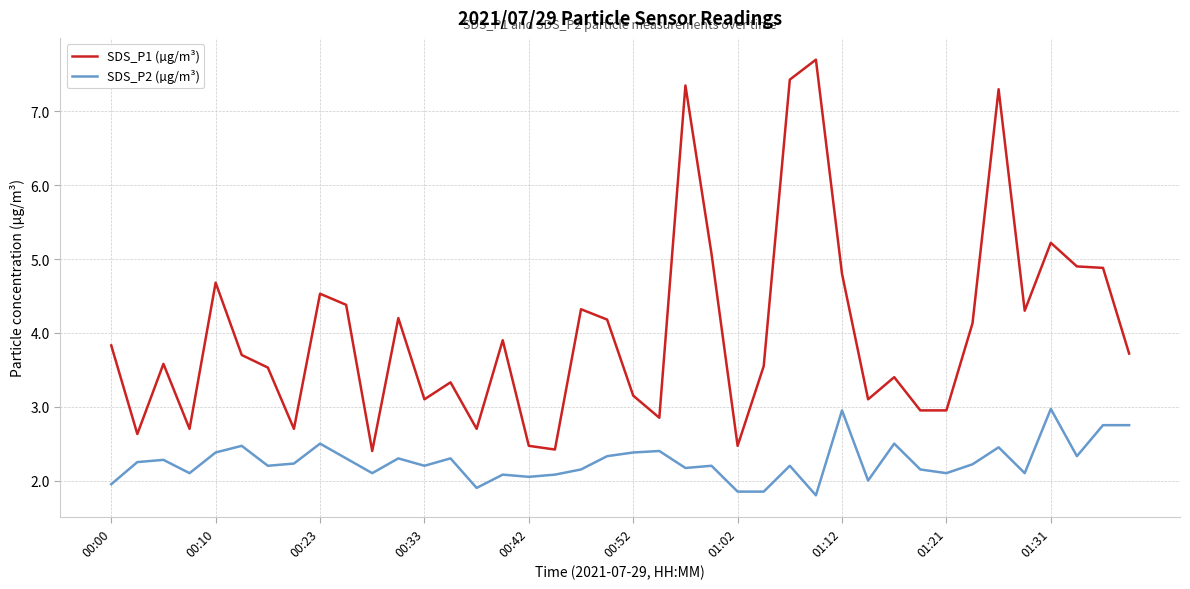

True or false: SDS_P1 (µg/m³) and SDS_P2 (µg/m³) intersect in this chart.

False